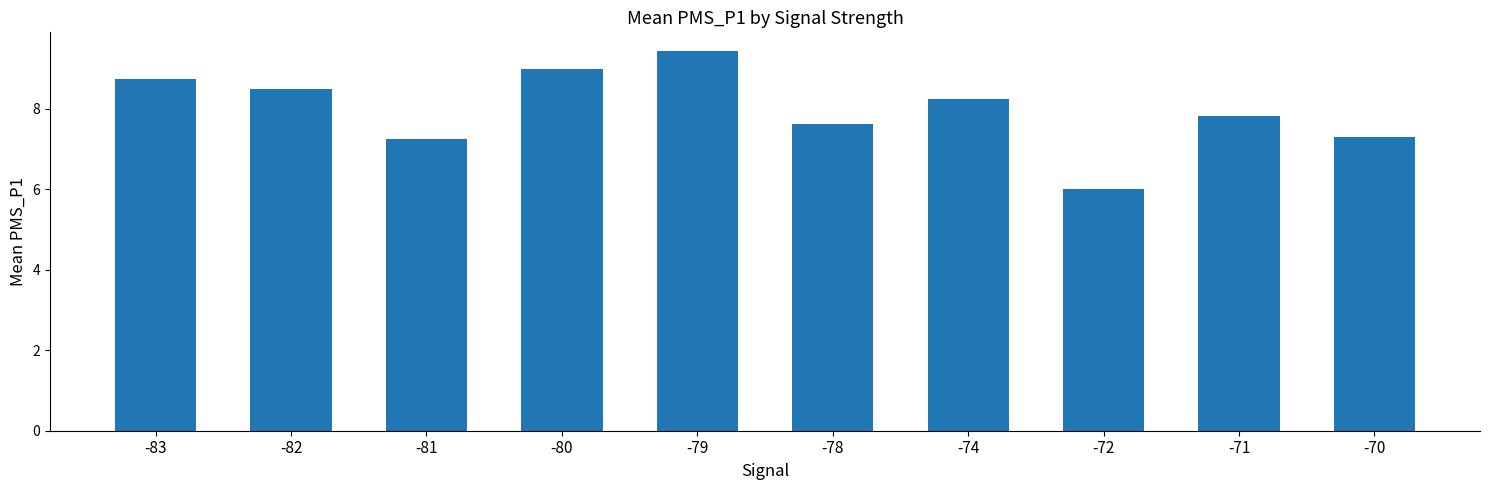

At which category does the chart reach its peak across all series?

-79